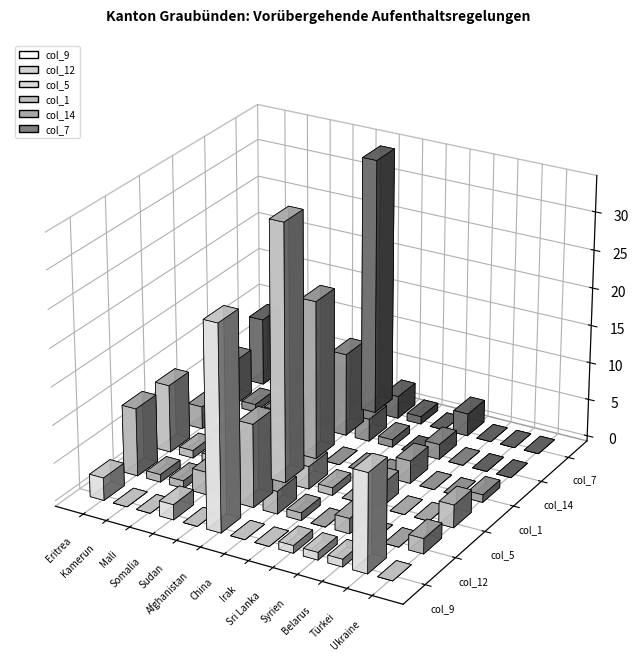

Between Kamerun and China, which series saw the biggest shift?

col_12 (Kantonale Total)